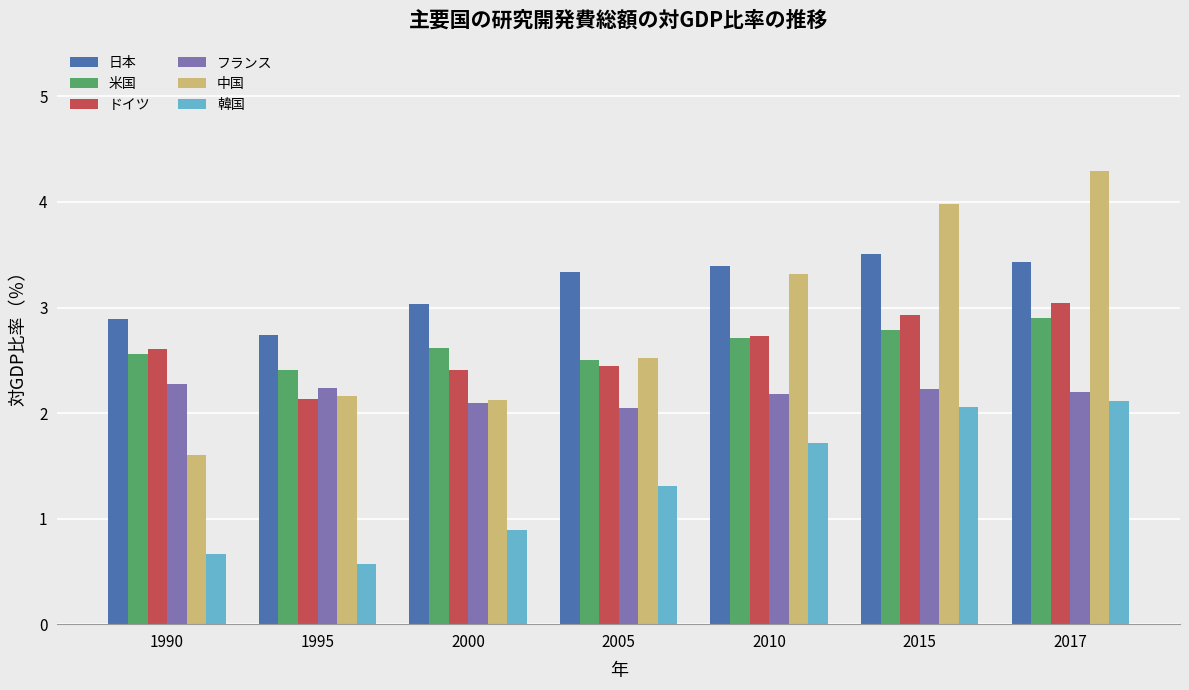

Where is 韓国 nearest to the value 1?

2000